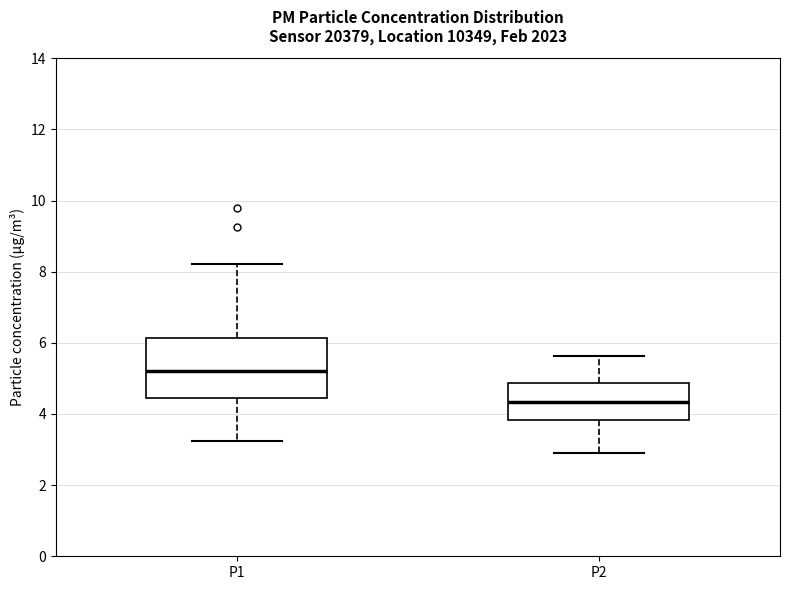

Comparing the boxes themselves (not the whiskers), which one is the tallest?

P1